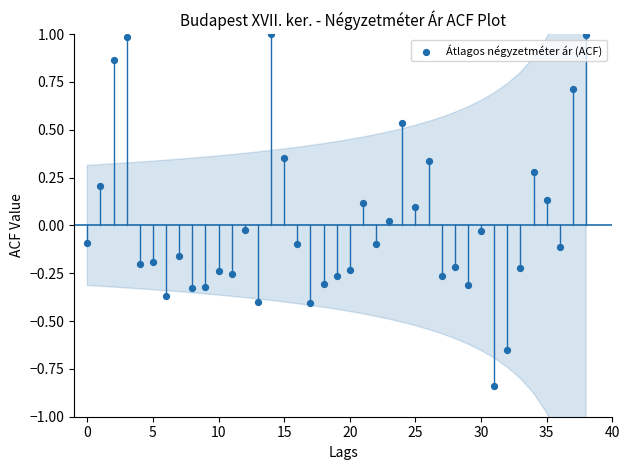

What is the range of Y values (max minus min)?

1.8